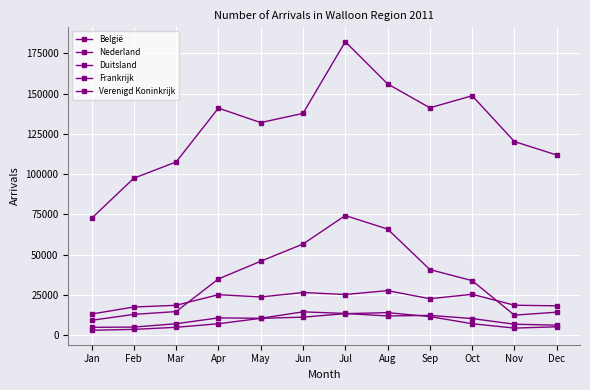

How many data points does each series have?

12